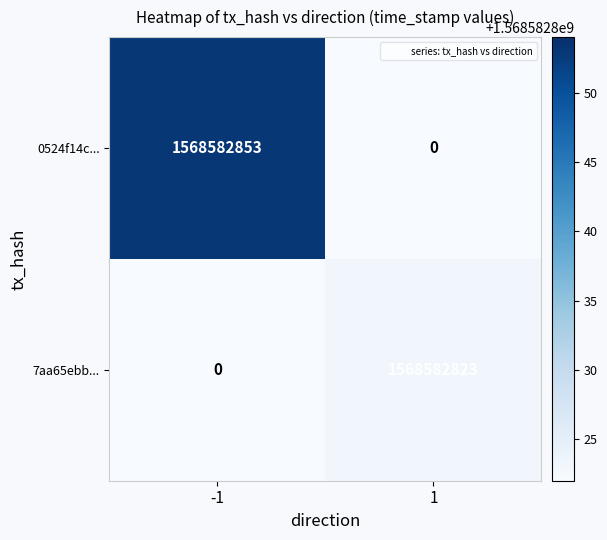

What is the total value across all series at 1?

1568582823